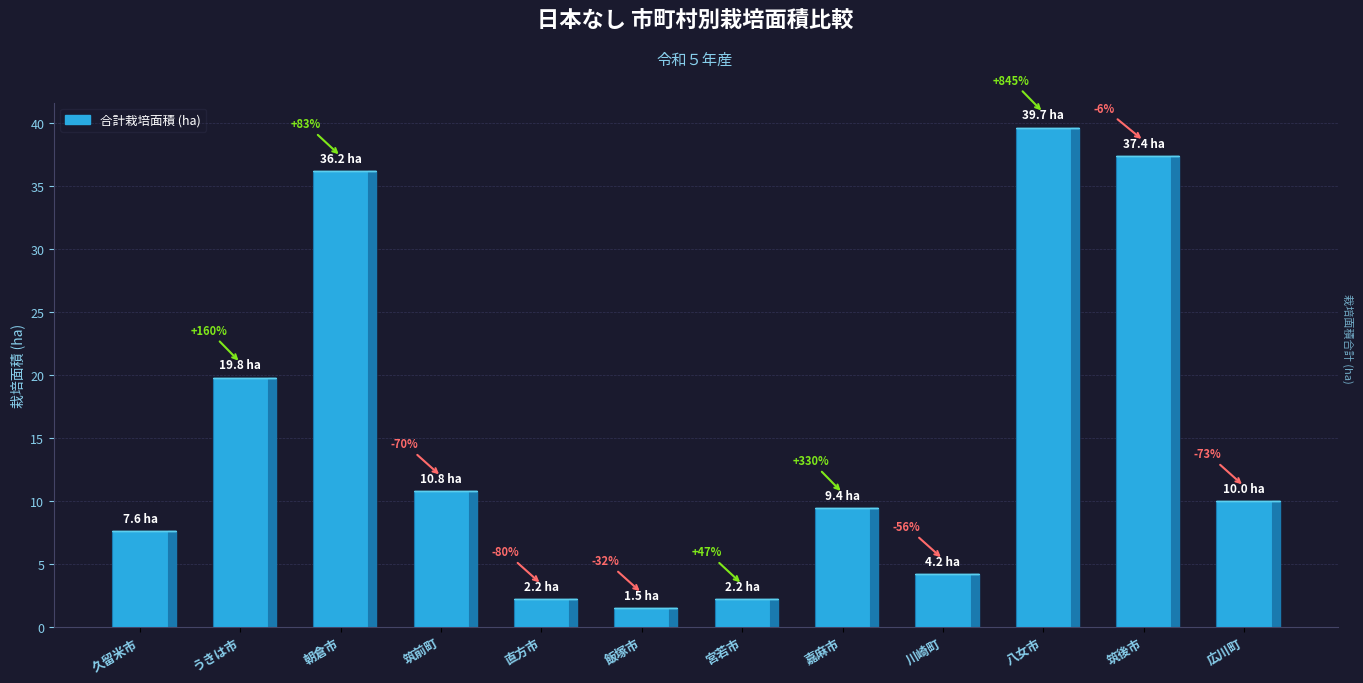

Does the chart contain stacked bars?

No